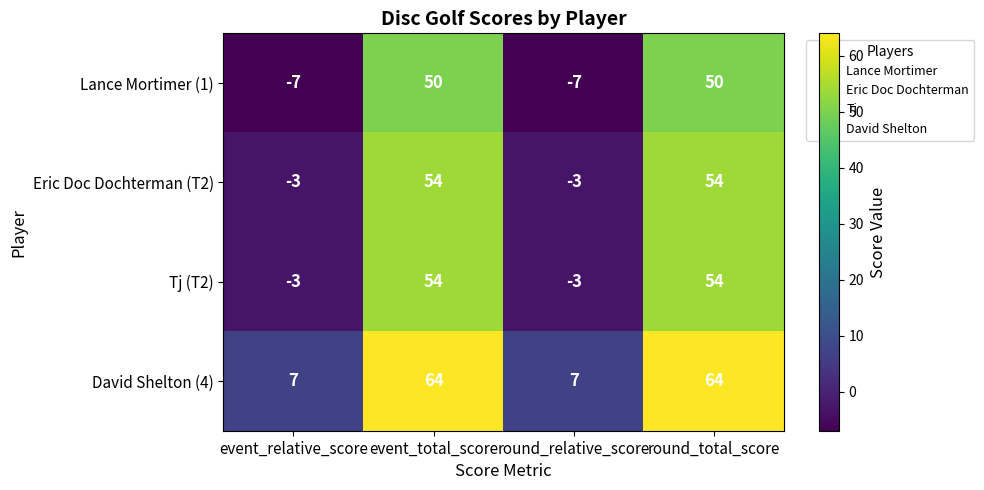

Count the number of data series in this chart.

4